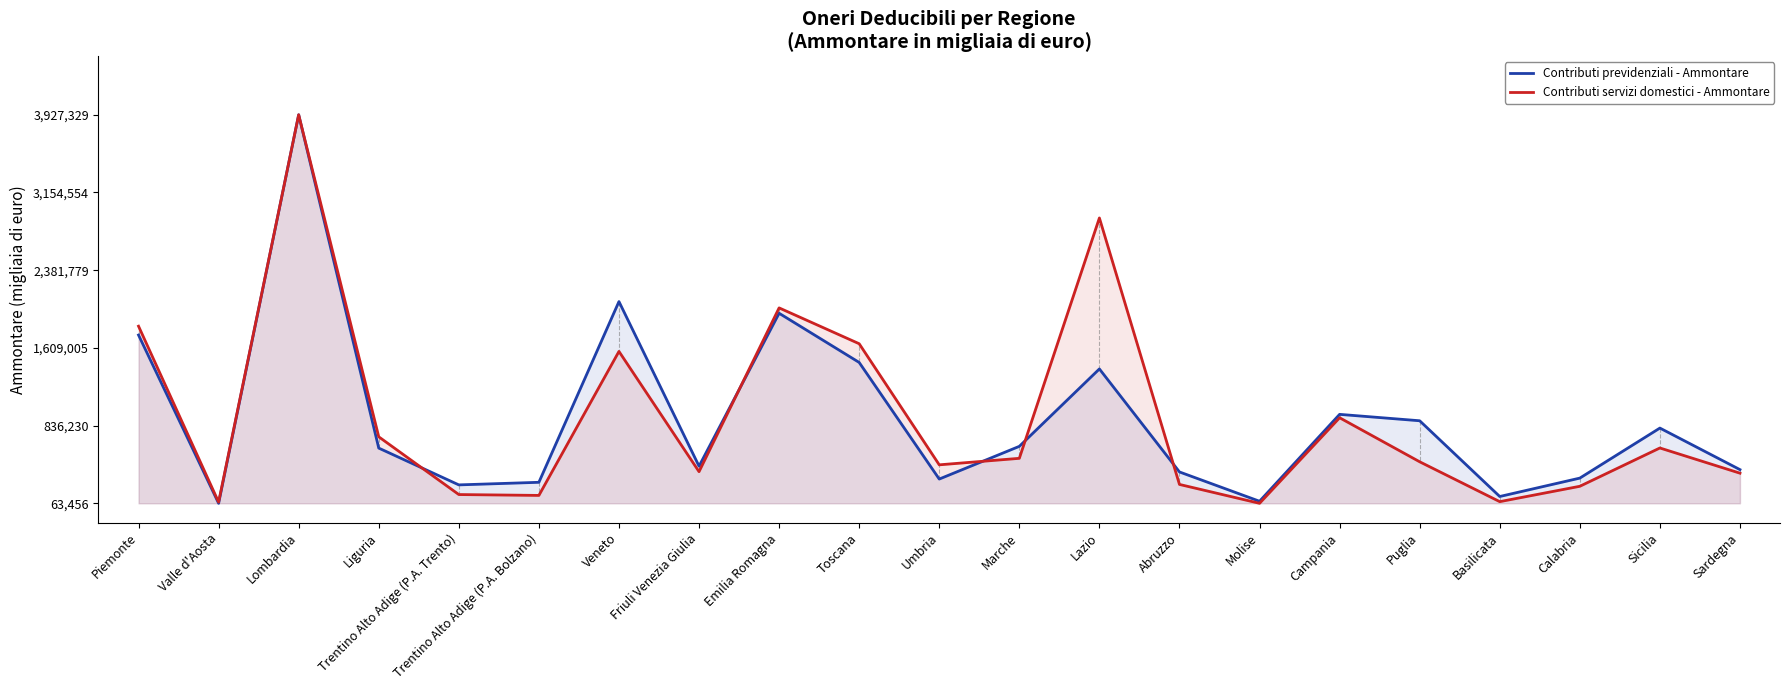

At which label does Contributi servizi domestici - Ammontare reach its minimum?

Molise